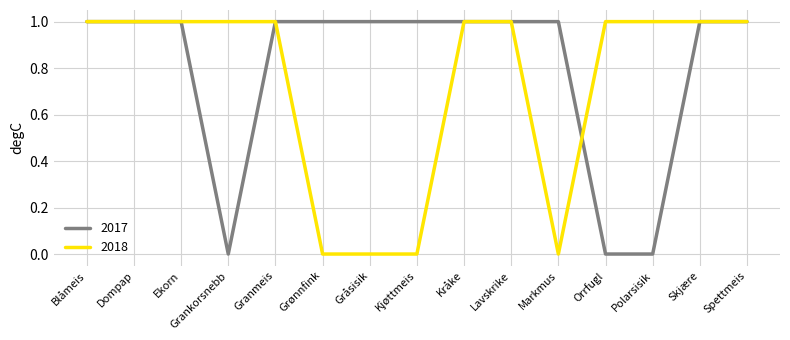

What is the sum of the 2018 values at Granmeis and Kjøttmeis?

1